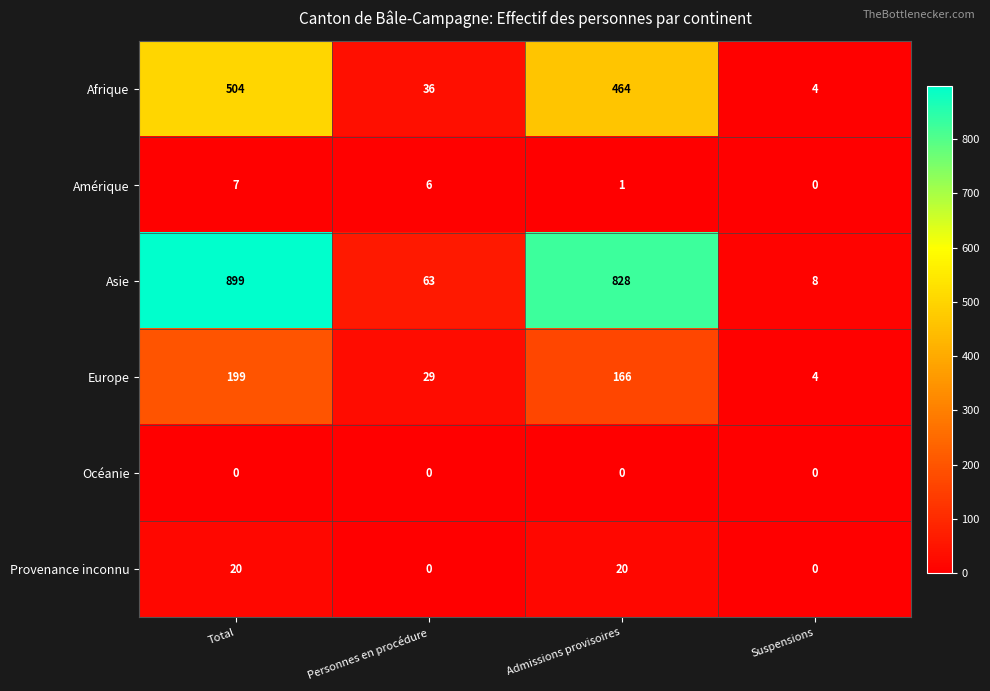

At which label is Asie closest to 453?

Admissions provisoires